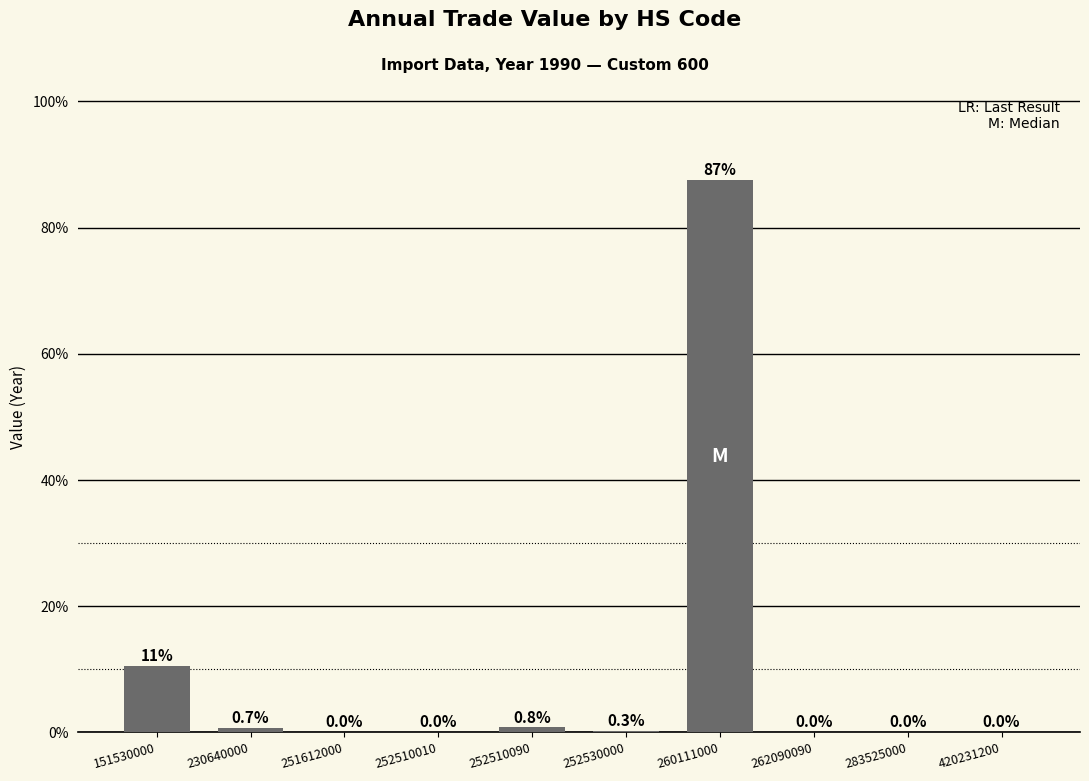

Is it true that the value at 262090090 is 0.0?

True